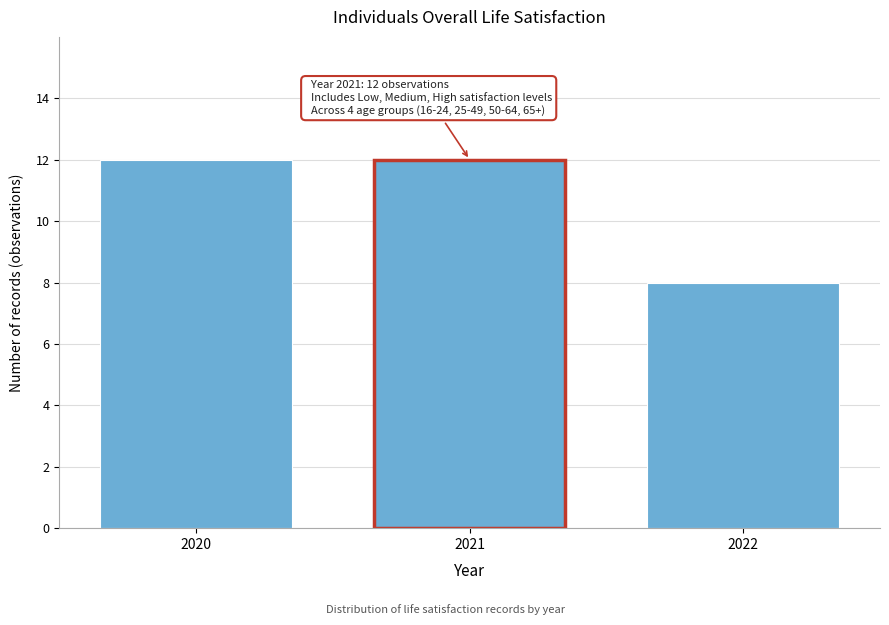

Reading left to right, list all the values displayed in this chart.

12	12	8